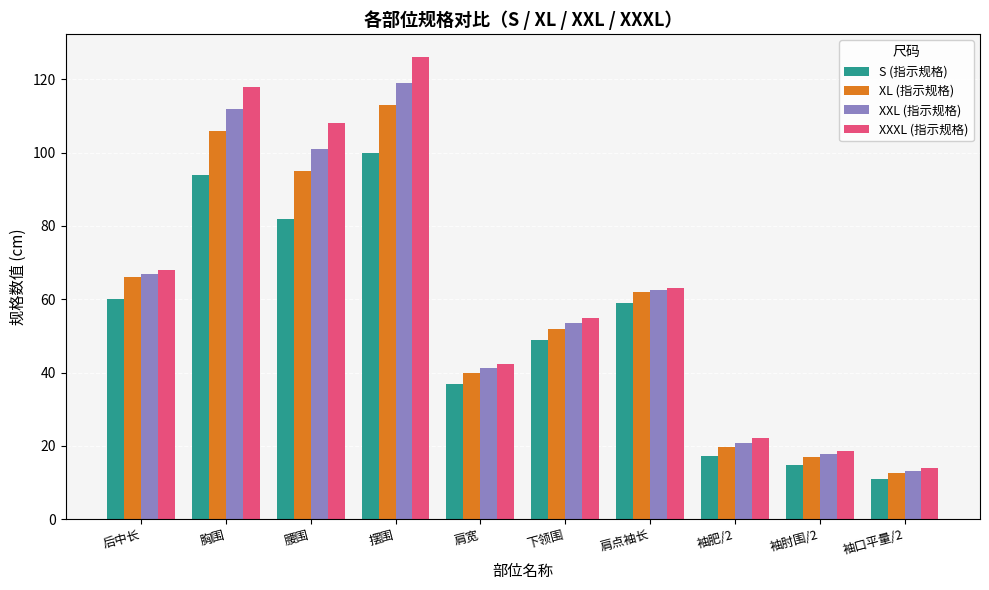

At how many categories does at least one series exceed 21?

8